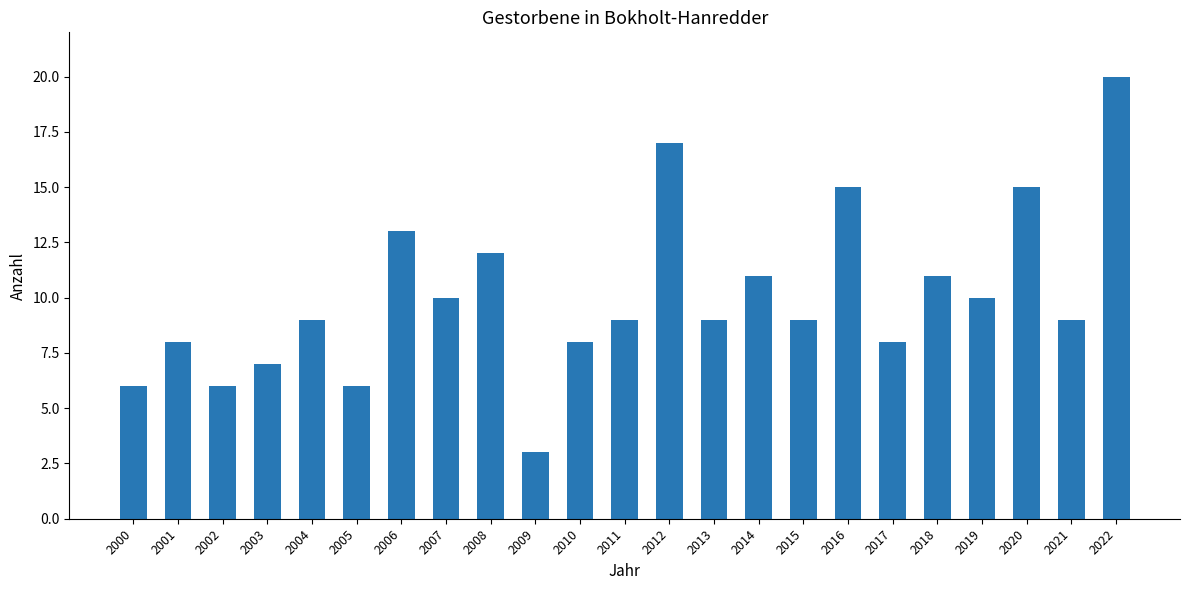

What is the value of the 15th bar from the left?

11